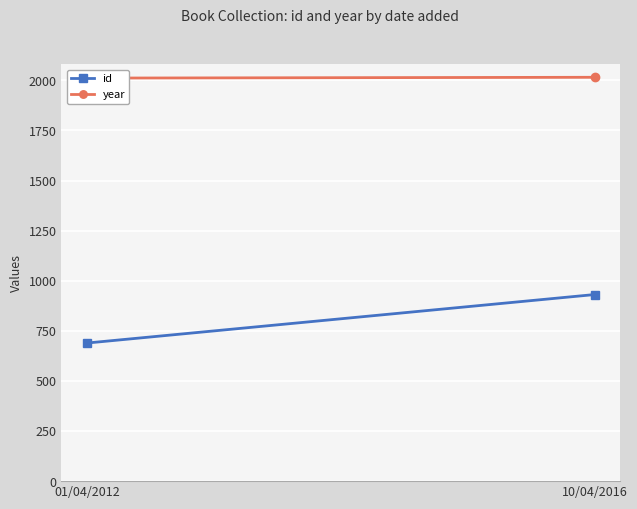

Reading left to right, extract all data points from this chart.

id: 01/04/2012=689	10/04/2016=931
year: 01/04/2012=2011	10/04/2016=2015